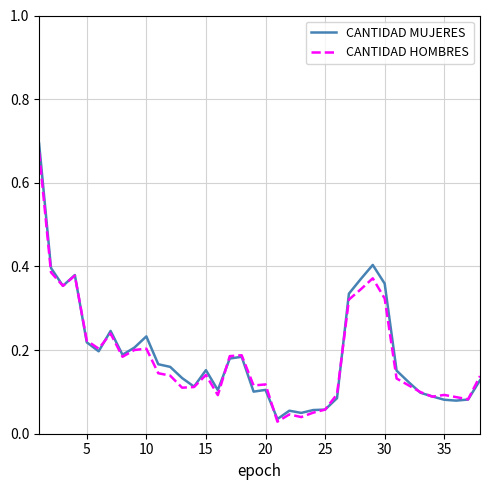

Which series has the widest spread of values?

CANTIDAD MUJERES